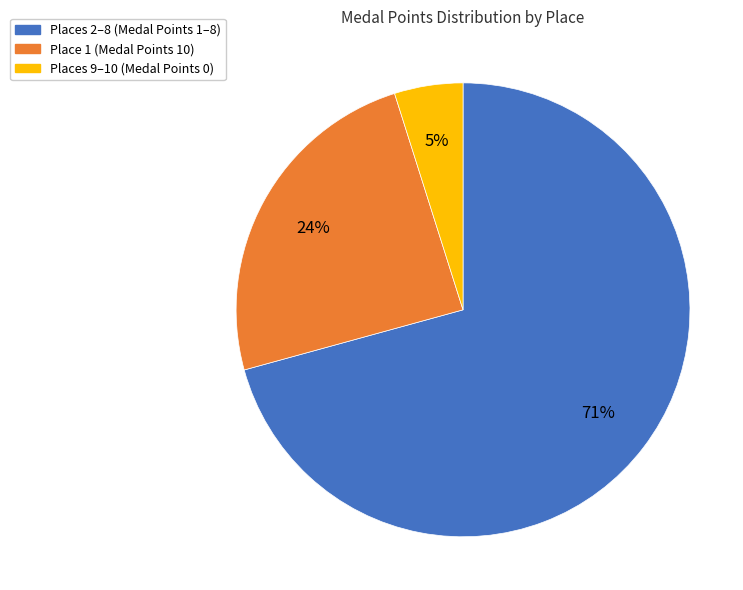

Is there any slice that represents more than half of the pie?

Yes